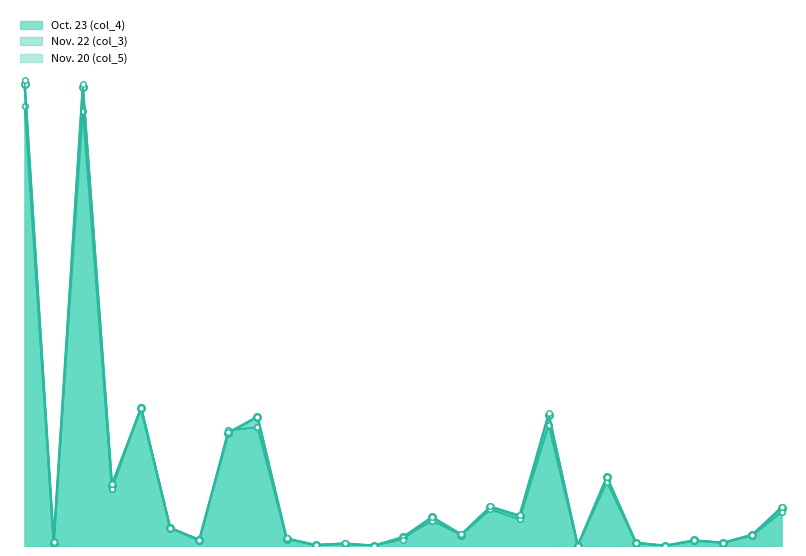

Is the value of Nov. 20 (col_5) at Vehicle Loans greater than the value of Nov. 22 (col_3) at Credit Card?

Yes